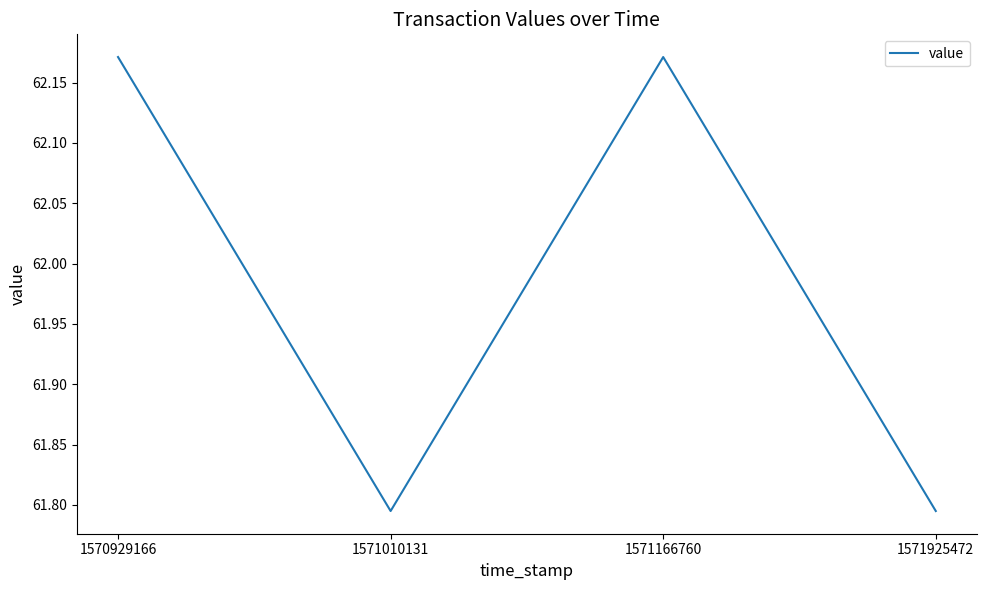

True or false: the data has more than 0 interior local peaks.

True